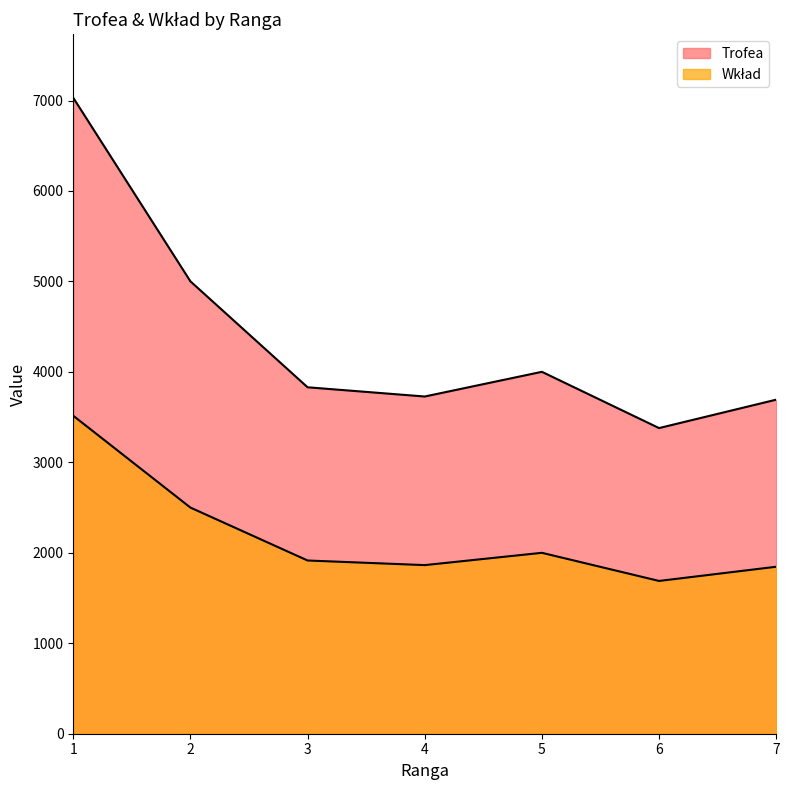

Rank the series by their average value, from highest to lowest.

Trofea, Wkład